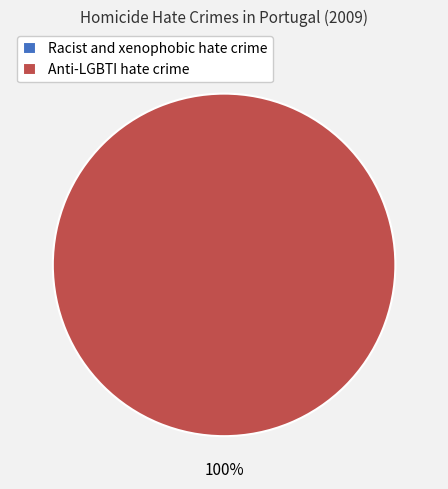

Combined, what portion of the pie is Racist and xenophobic hate crime and Anti-LGBTI hate crime?

100.0%